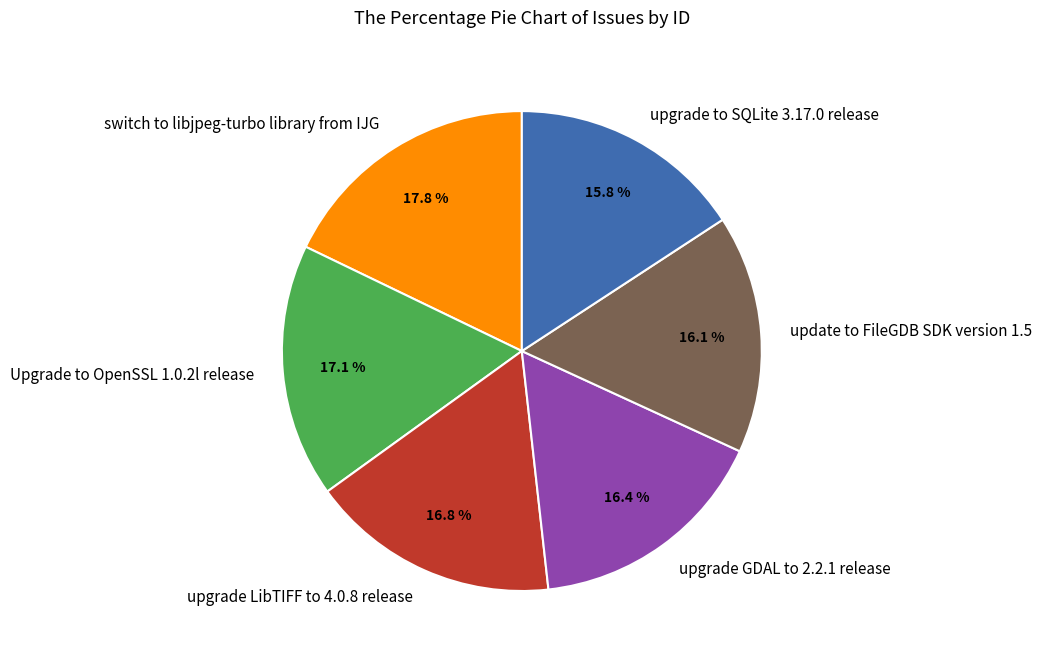

To the nearest percent, what is the difference between the largest and smallest slice percentages?

2%